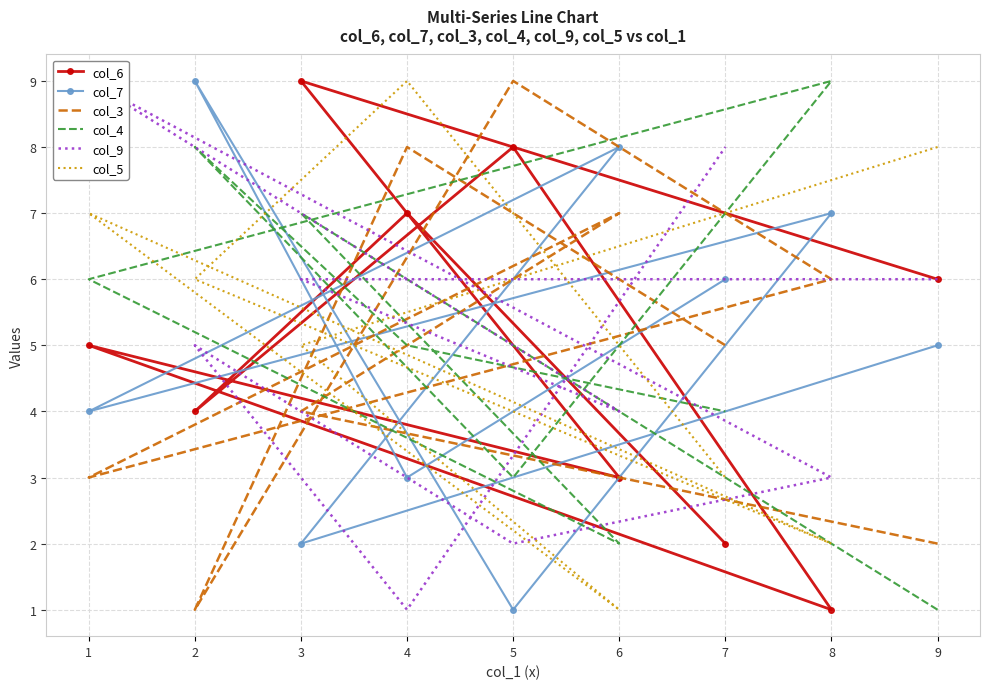

Read the col_9 value at 3.

6